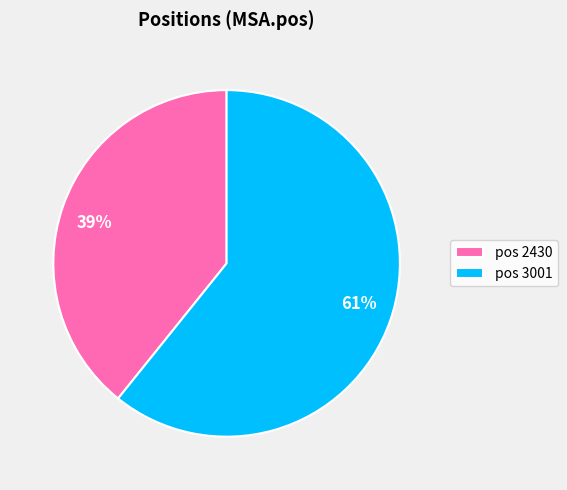

Do 61% and 39% together represent more than half of the pie?

Yes